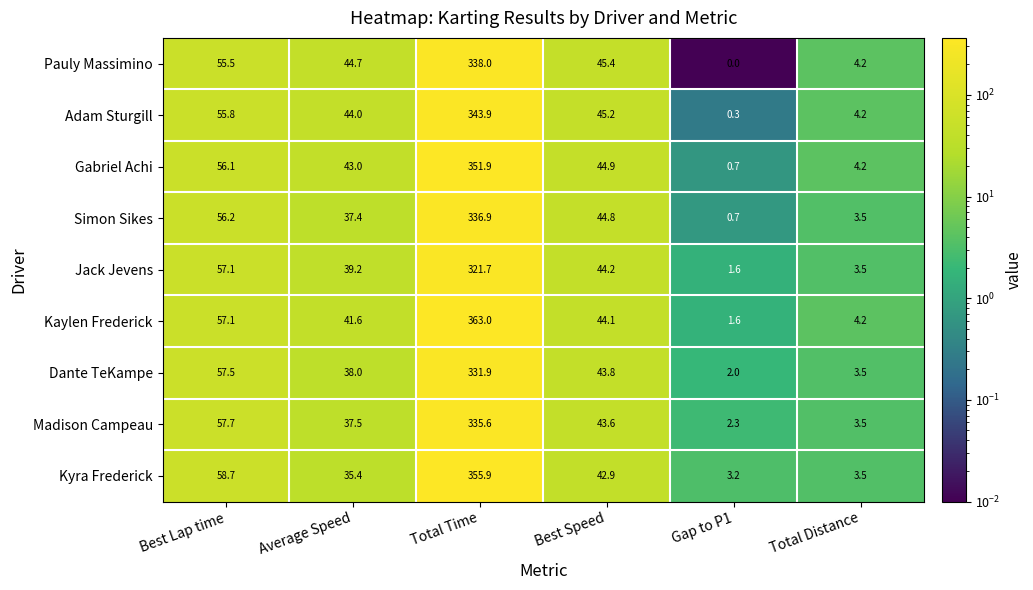

How many data points in Simon Sikes are above 44?

3